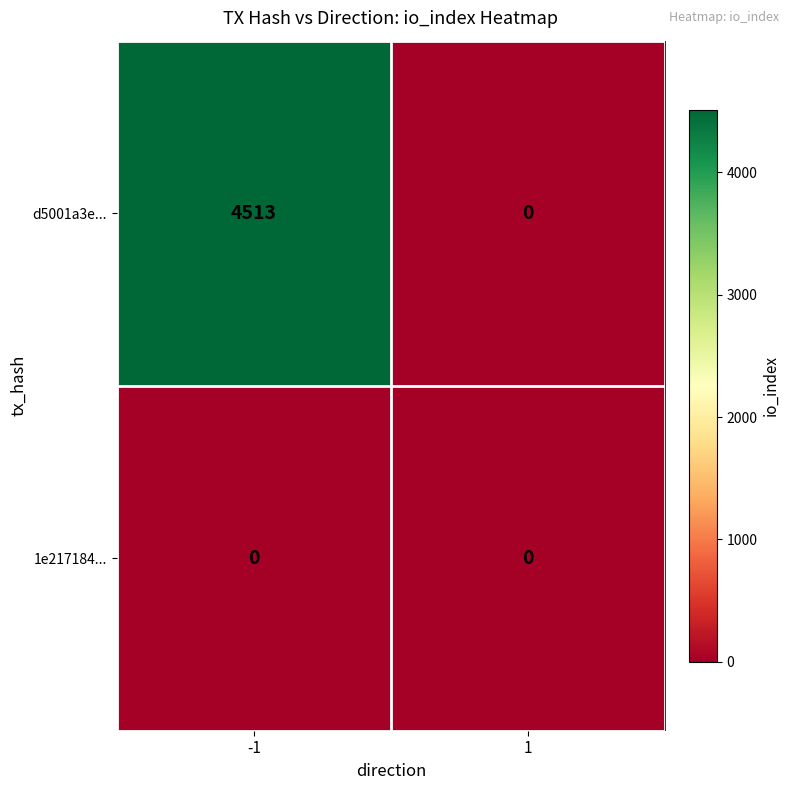

The value of 1e217184... at 1 is 0. True or false?

True